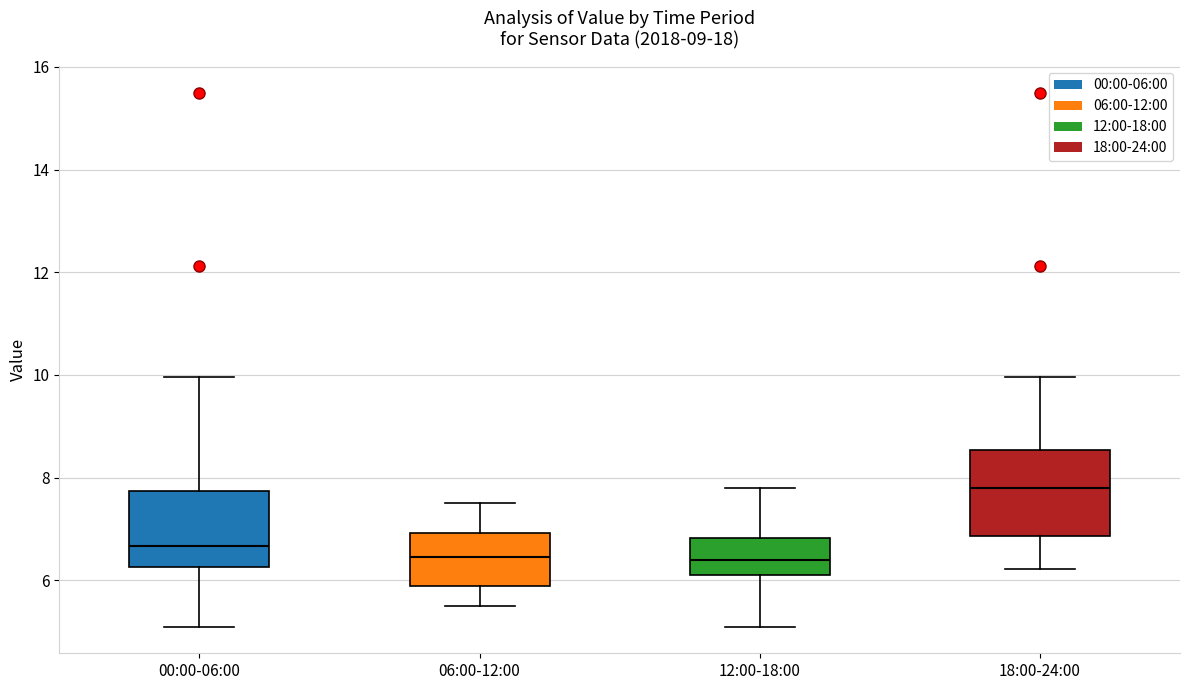

Reading left to right, transcribe this box plot: for each box, give where its median line is, the range the box spans, and where its two whiskers end, as read against the y-axis. The values are not printed on the chart, so give them approximately, as read against the axis.

00:00-06:00: median 6.6, box 6.2 to 7.8, whiskers 5.2 to 10.0
06:00-12:00: median 6.4, box 6.0 to 7.0, whiskers 5.6 to 7.6
12:00-18:00: median 6.4, box 6.2 to 6.8, whiskers 5.2 to 7.8
18:00-24:00: median 7.8, box 6.8 to 8.6, whiskers 6.2 to 10.0